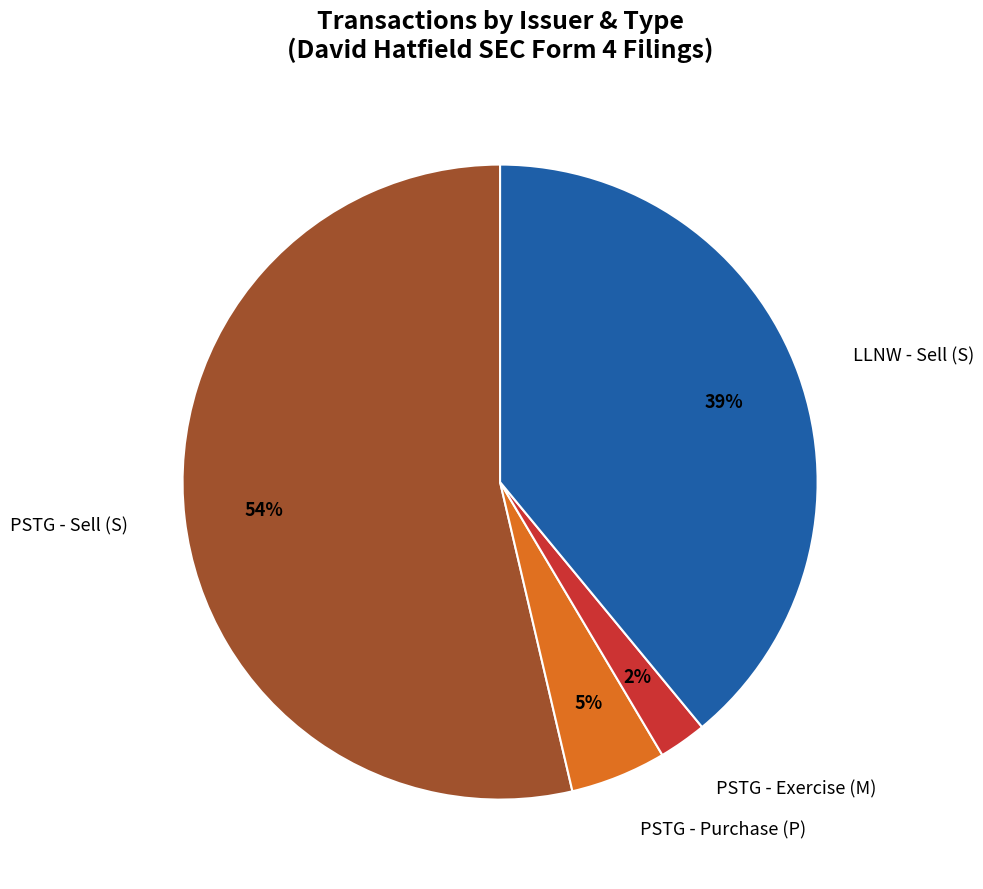

To the nearest percent, what is the average slice percentage?

25%